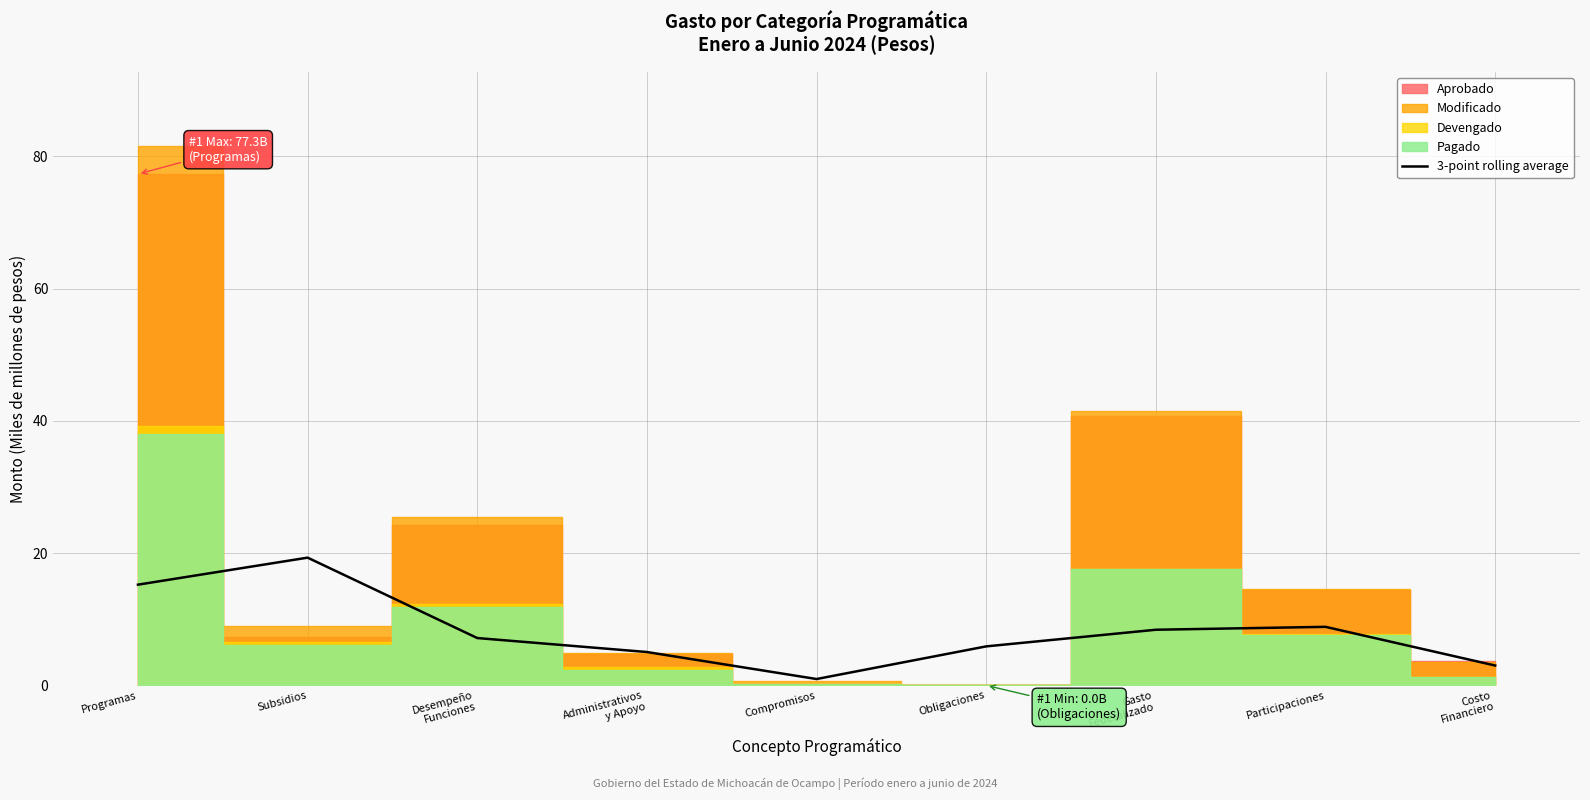

How many values exceed 7?

5